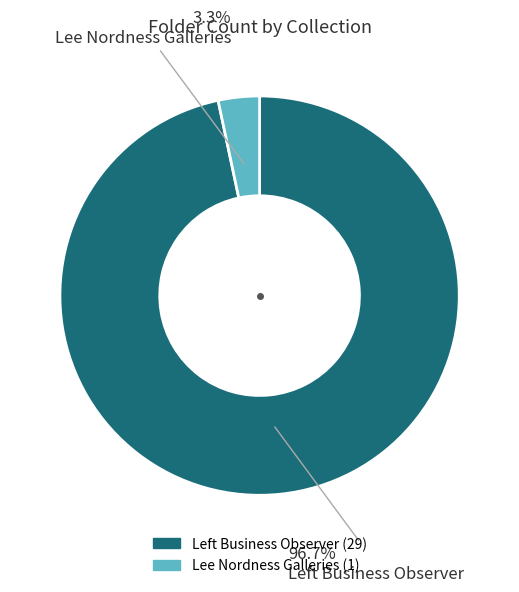

Which category accounts for the majority?

Left Business Observer